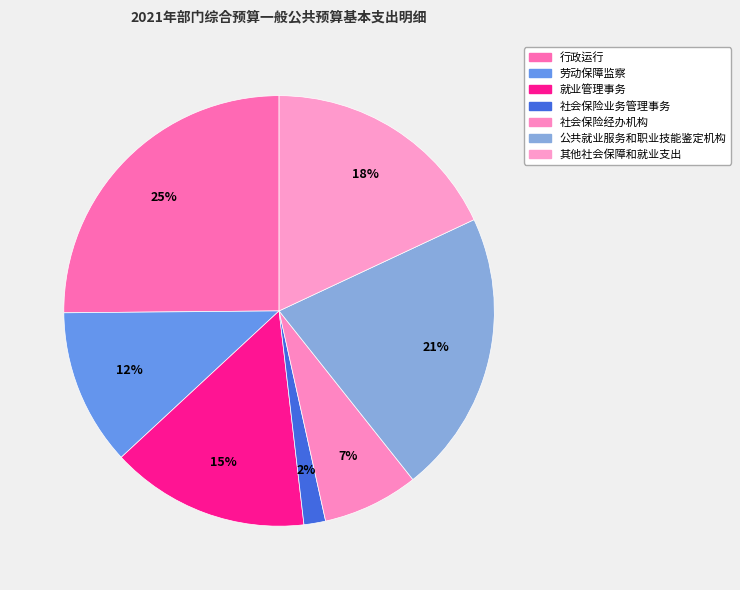

Rank the categories by value from lowest to highest.

社会保险业务管理事务, 社会保险经办机构, 劳动保障监察, 就业管理事务, 其他社会保障和就业支出, 公共就业服务和职业技能鉴定机构, 行政运行